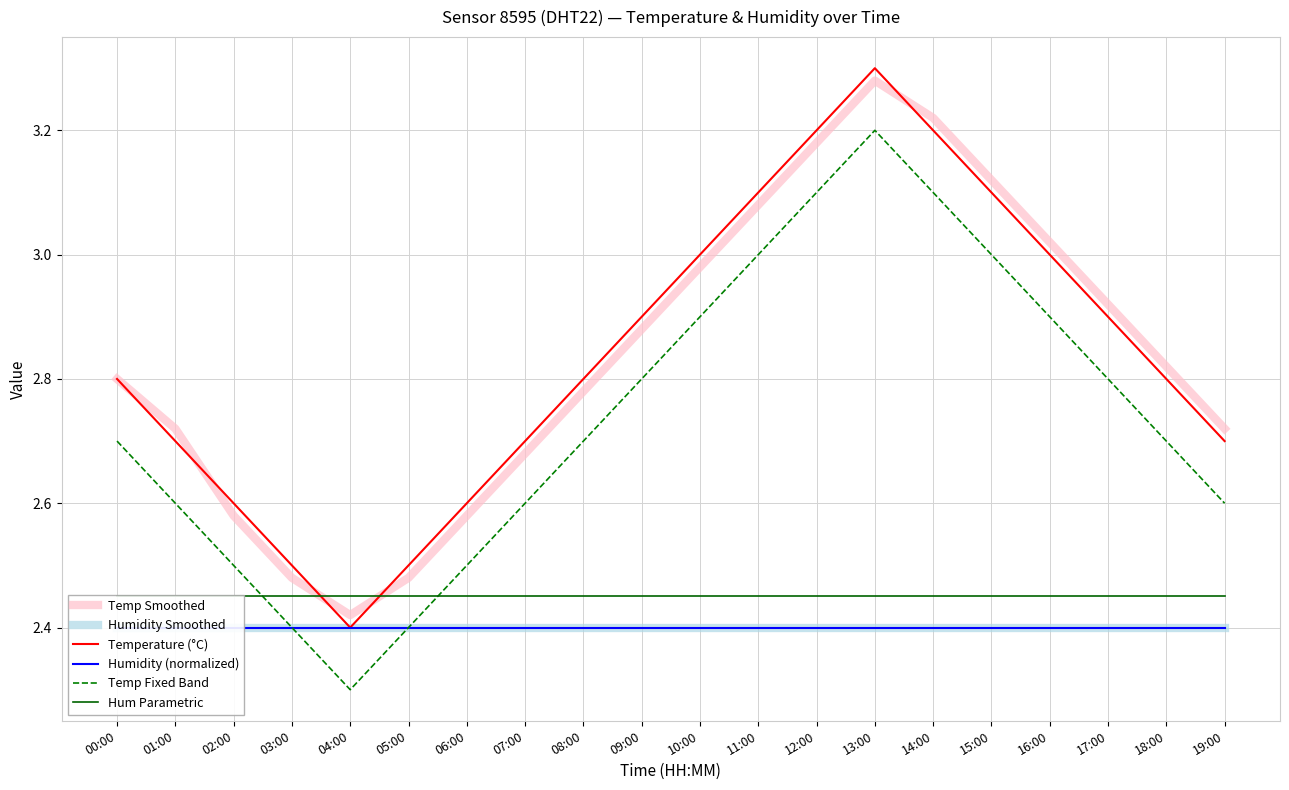

What is the highest value of the Humidity (normalized) series?

2.4